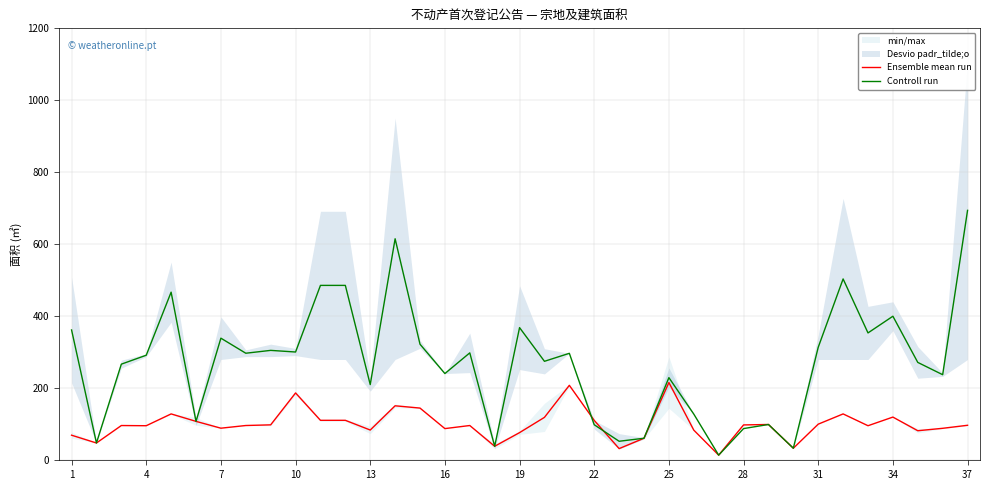

Which series has the largest range (max minus min)?

Controll run